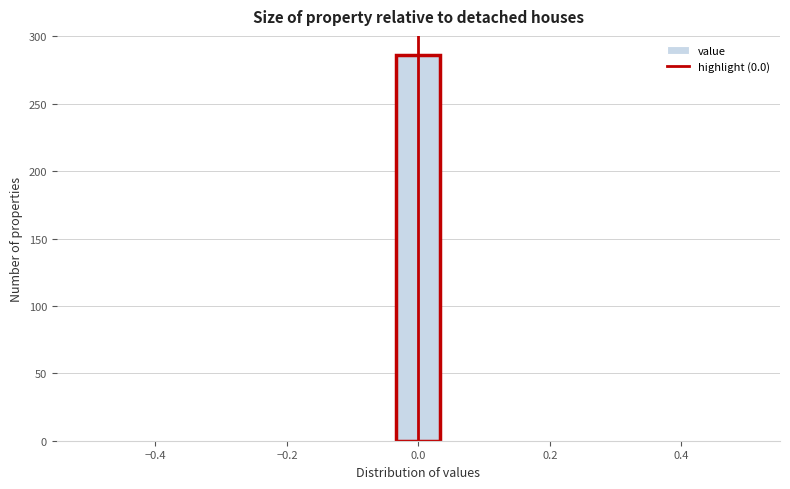

Read against the x-axis, roughly where is the centre of the tallest bar?

0.00